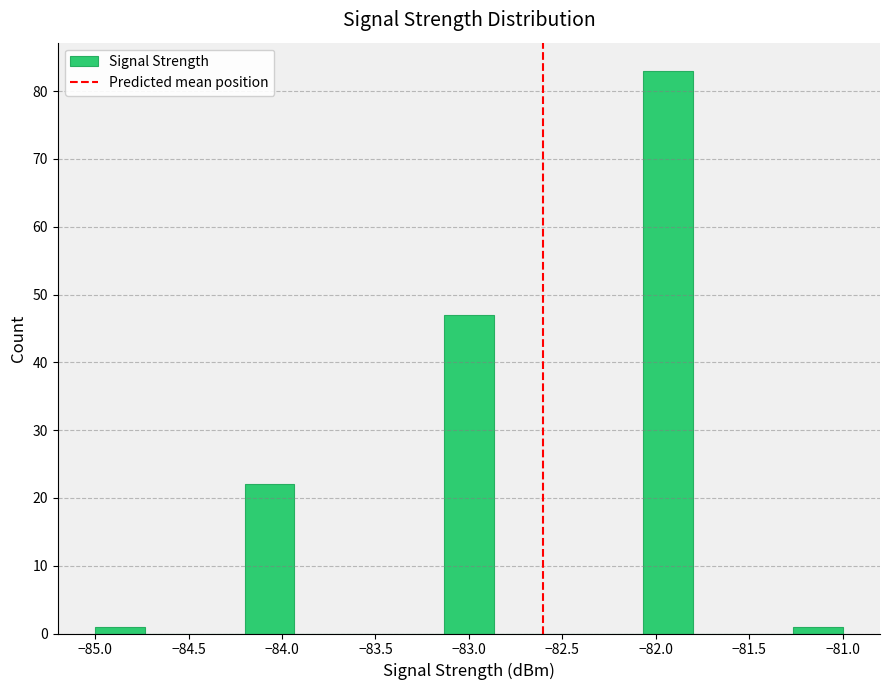

Reading left to right, list every bar in this chart as the range it spans on the x-axis followed by its height. Neither the bar edges nor the heights are printed on the chart, so give them approximately, as read against the axes.

-85.00 to -84.75: 1
-84.75 to -84.45: 0
-84.45 to -84.20: 0
-84.20 to -83.95: 22
-83.95 to -83.65: 0
-83.65 to -83.40: 0
-83.40 to -83.15: 0
-83.15 to -82.85: 47
-82.85 to -82.60: 0
-82.60 to -82.35: 0
-82.35 to -82.05: 0
-82.05 to -81.80: 83
-81.80 to -81.55: 0
-81.55 to -81.25: 0
-81.25 to -81.00: 1